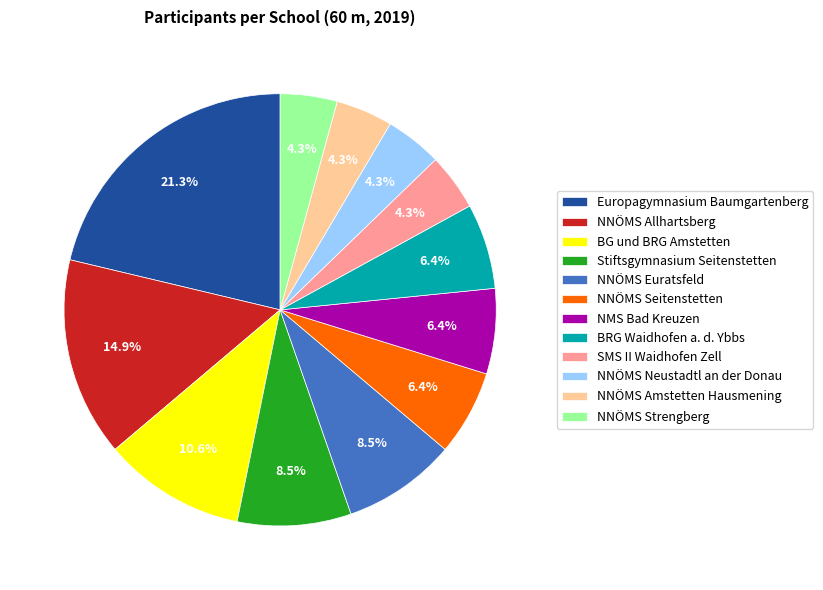

What percentage is the BRG Waidhofen a. d. Ybbs slice, to the nearest percent?

6%